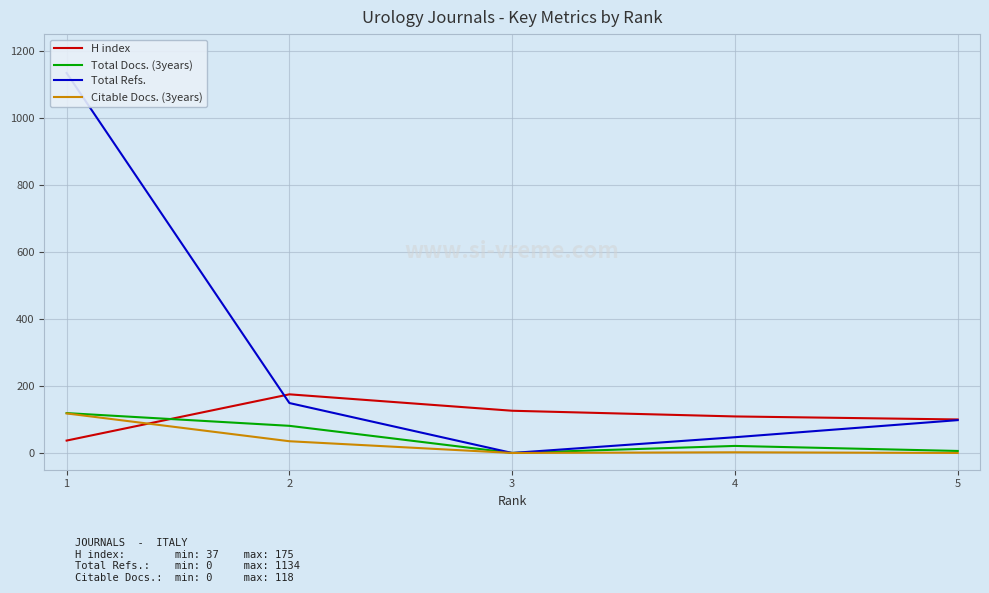

At which category does Total Refs. reach its first local valley?

3